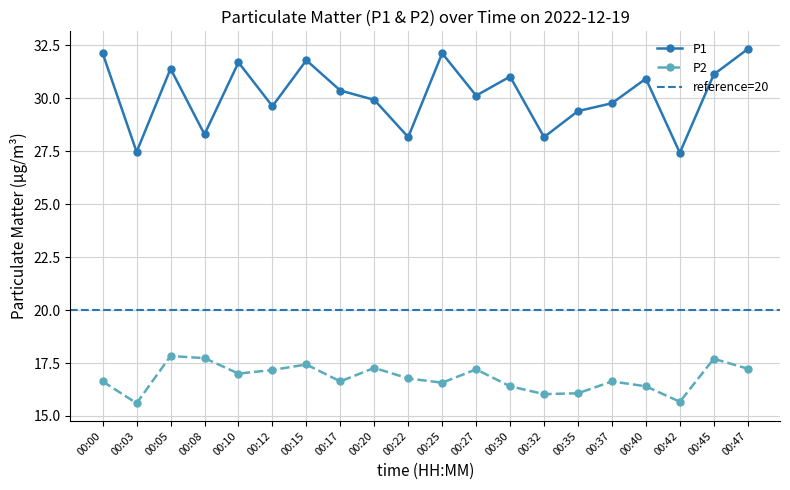

True or false: P1 and P2 cross at least once.

False